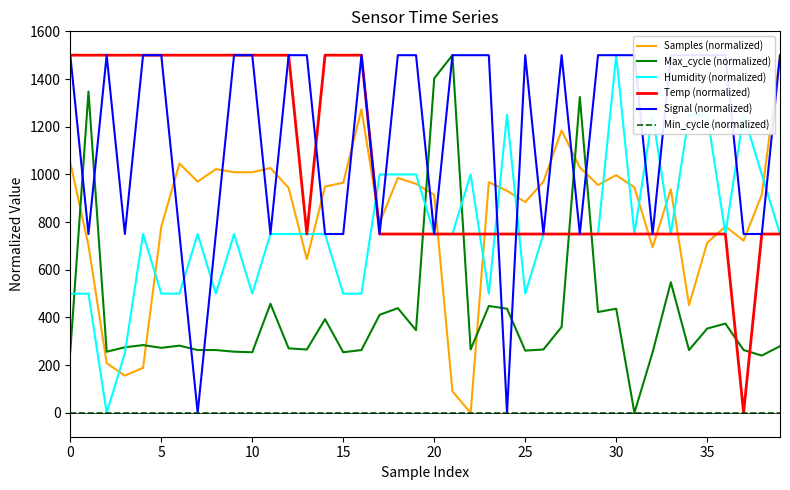

What is the sum of the Samples (normalized) values at 20 and 13?

1559.2